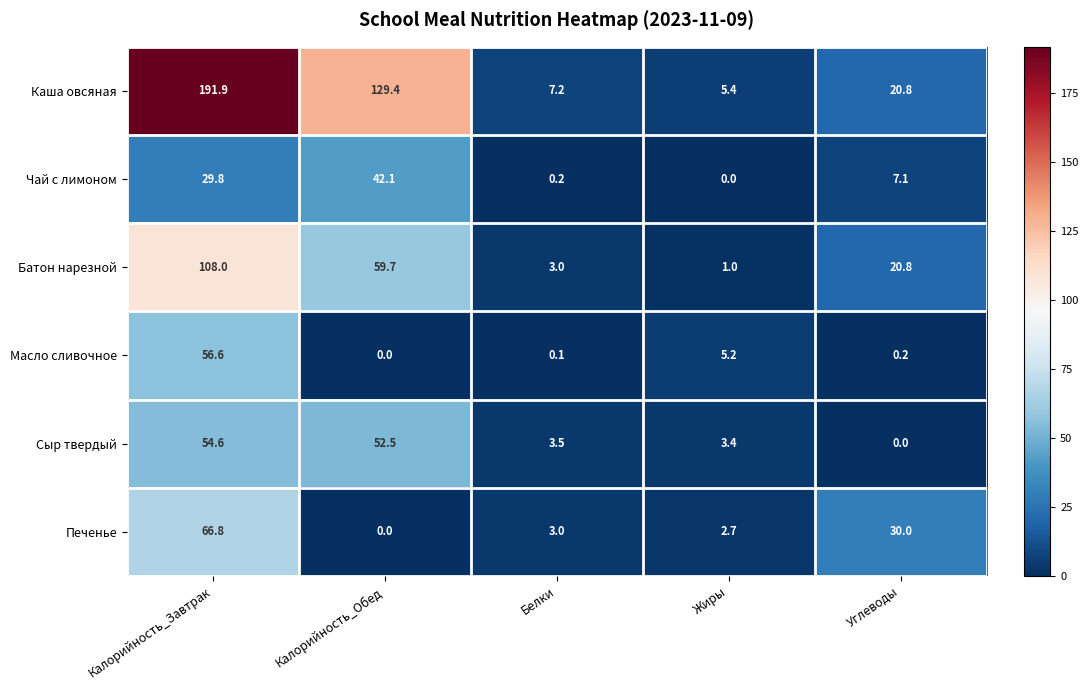

At how many categories does at least one series exceed 166?

1